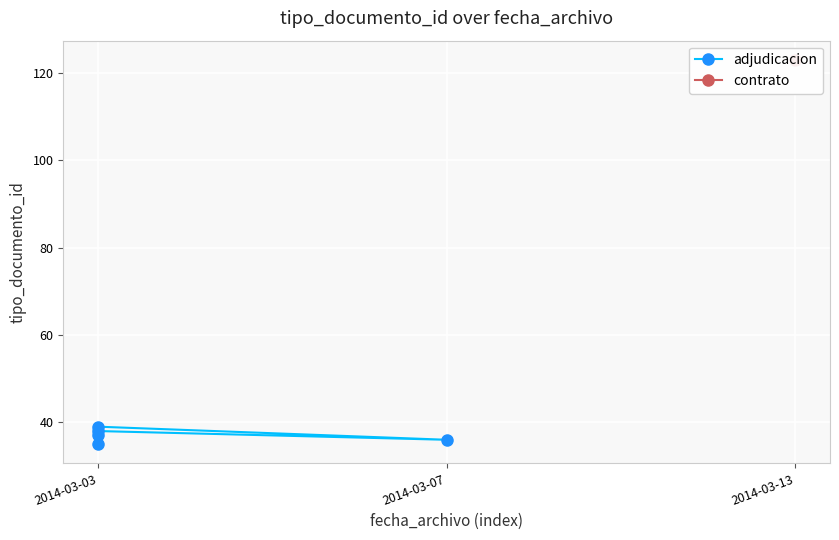

Does the chart display data point markers on the line(s)?

Yes